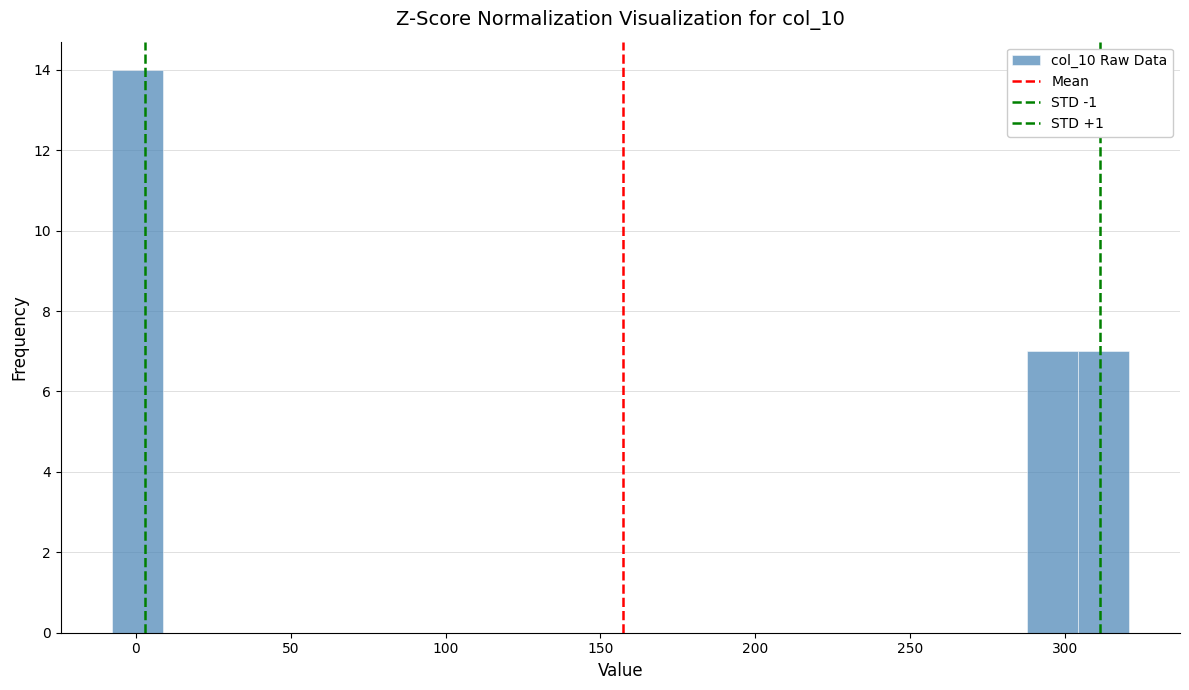

Read against the x-axis, roughly where is the centre of the tallest bar?

0